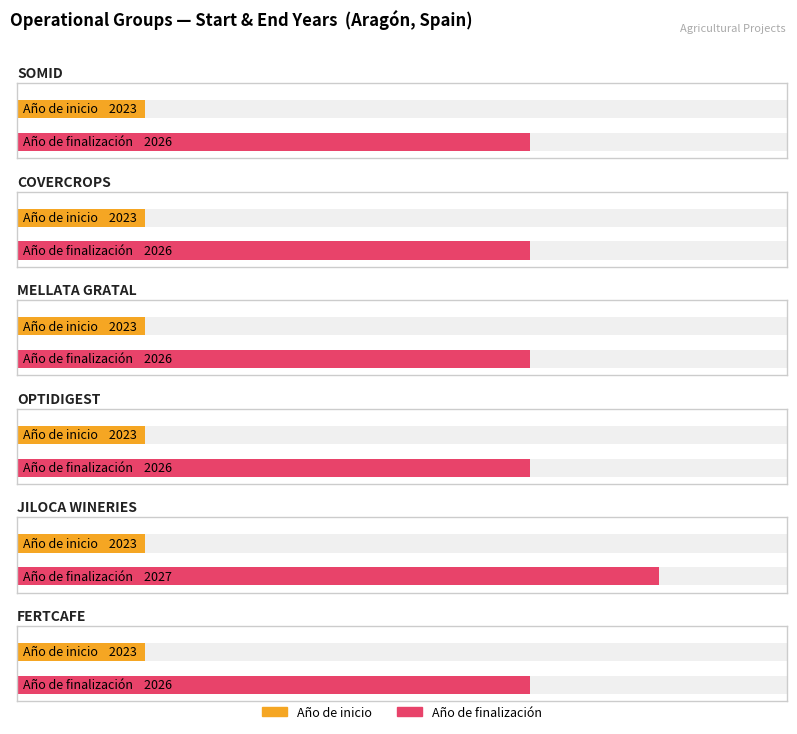

List the labels in order of Año de finalización value, smallest first.

SOMID, COVERCROPS, MELLATA GRATAL, OPTIDIGEST, FERTCAFE, JILOCA WINERIES